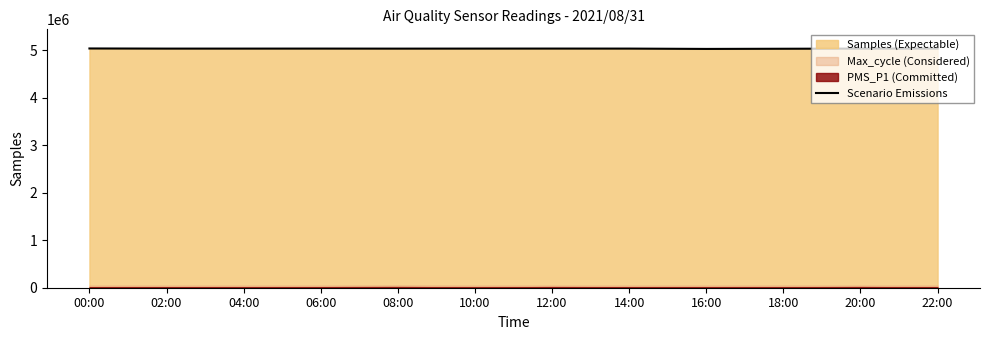

List the labels in order of value, smallest first.

16:00, 18:00, 08:00, 02:00, 04:00, 10:00, 14:00, 20:00, 06:00, 12:00, 22:00, 00:00